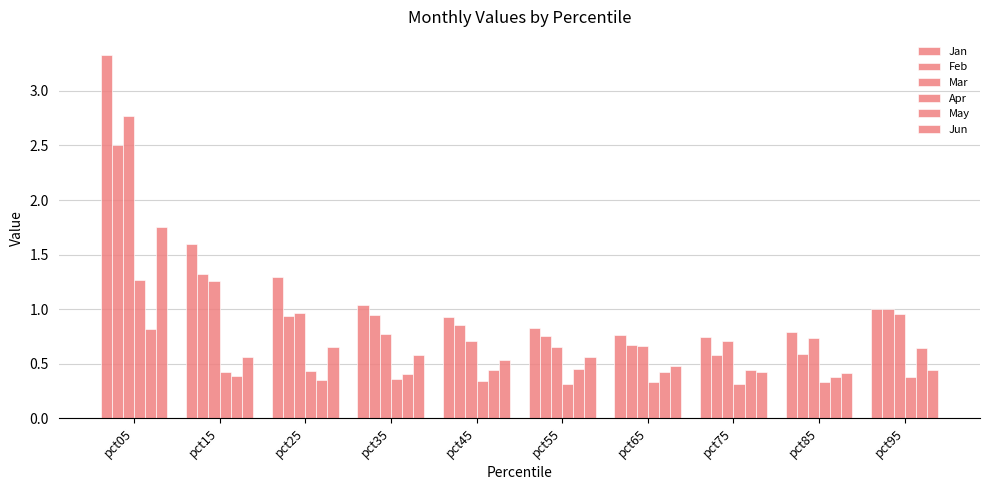

Rank the series at pct95 from highest to lowest value.

Feb, Jan, Mar, May, Jun, Apr